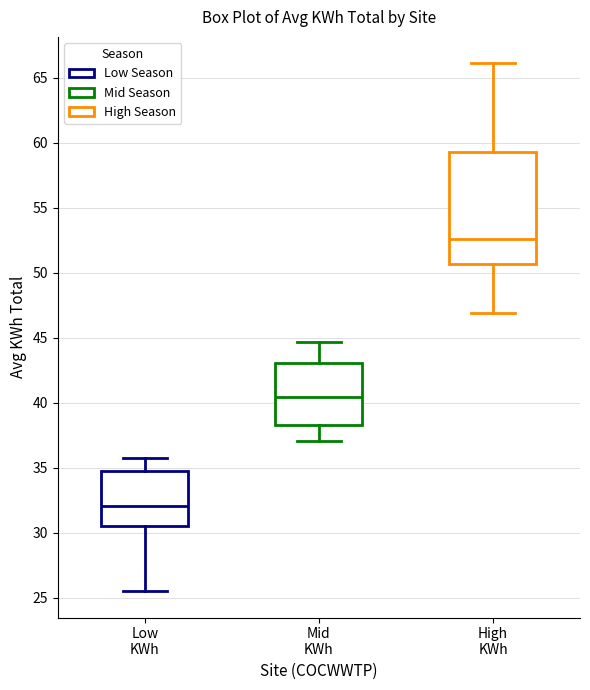

Where does the lower whisker of the box for High KWh end on the y-axis? The values are not printed on the chart, so give them approximately, as read against the axis.

47.0